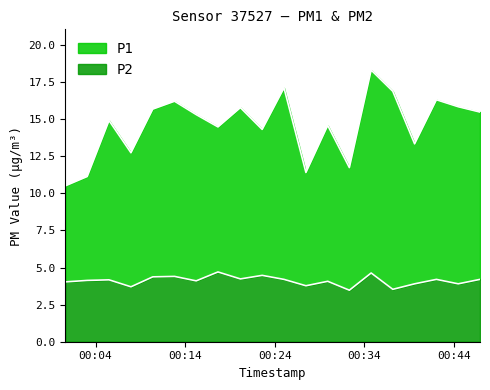

Where is P2 nearest to the value 4?

2023-05-24T00:00:37